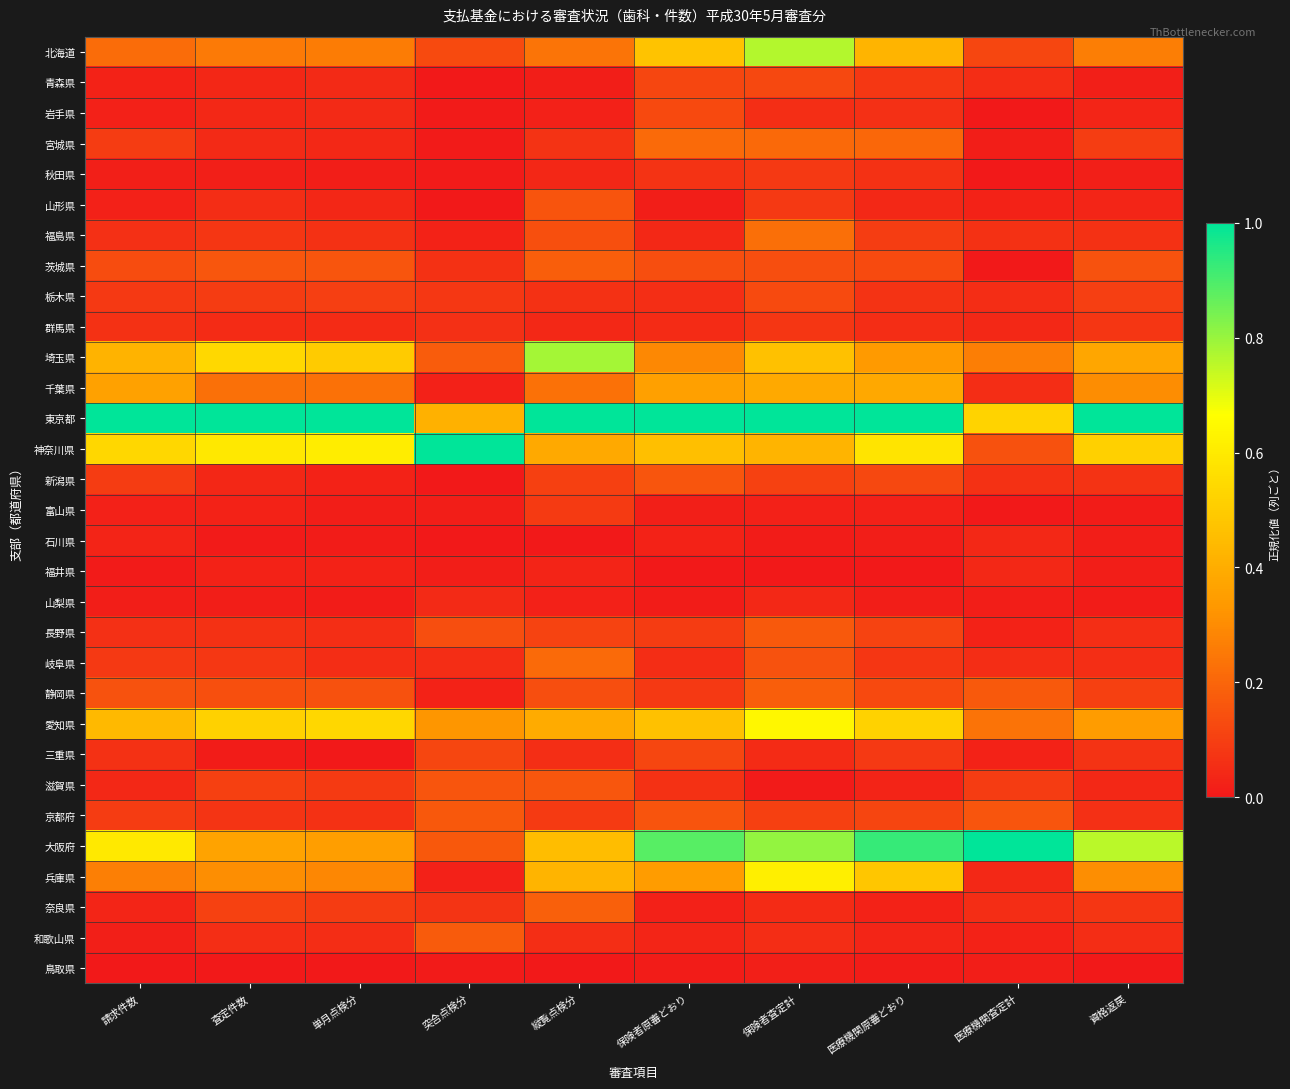

Reading left to right, extract all data points from this chart.

北海道: 請求件数=0.2	査定件数=0.3	単月点検分=0.3	突合点検分=0.1	縦覧点検分=0.2	保険者原審どおり=0.5	保険者査定計=0.8	医療機関原審どおり=0.4	医療機関査定計=0.1	資格返戻=0.3
青森県: 請求件数=0.0	査定件数=0.0	単月点検分=0.0	突合点検分=0.0	縦覧点検分=0.0	保険者原審どおり=0.1	保険者査定計=0.1	医療機関原審どおり=0.1	医療機関査定計=0.1	資格返戻=0.0
岩手県: 請求件数=0.0	査定件数=0.0	単月点検分=0.0	突合点検分=0.0	縦覧点検分=0.0	保険者原審どおり=0.1	保険者査定計=0.1	医療機関原審どおり=0.1	医療機関査定計=0.0	資格返戻=0.0
宮城県: 請求件数=0.1	査定件数=0.0	単月点検分=0.0	突合点検分=0.0	縦覧点検分=0.1	保険者原審どおり=0.2	保険者査定計=0.2	医療機関原審どおり=0.2	医療機関査定計=0.0	資格返戻=0.1
秋田県: 請求件数=0.0	査定件数=0.0	単月点検分=0.0	突合点検分=0.0	縦覧点検分=0.0	保険者原審どおり=0.1	保険者査定計=0.1	医療機関原審どおり=0.1	医療機関査定計=0.0	資格返戻=0.0
山形県: 請求件数=0.0	査定件数=0.1	単月点検分=0.0	突合点検分=0.0	縦覧点検分=0.2	保険者原審どおり=0.0	保険者査定計=0.1	医療機関原審どおり=0.0	医療機関査定計=0.0	資格返戻=0.0
福島県: 請求件数=0.1	査定件数=0.1	単月点検分=0.1	突合点検分=0.0	縦覧点検分=0.1	保険者原審どおり=0.0	保険者査定計=0.2	医療機関原審どおり=0.1	医療機関査定計=0.1	資格返戻=0.1
茨城県: 請求件数=0.1	査定件数=0.2	単月点検分=0.2	突合点検分=0.1	縦覧点検分=0.2	保険者原審どおり=0.1	保険者査定計=0.1	医療機関原審どおり=0.1	医療機関査定計=0.0	資格返戻=0.1
栃木県: 請求件数=0.1	査定件数=0.1	単月点検分=0.1	突合点検分=0.1	縦覧点検分=0.1	保険者原審どおり=0.1	保険者査定計=0.1	医療機関原審どおり=0.1	医療機関査定計=0.1	資格返戻=0.1
群馬県: 請求件数=0.1	査定件数=0.0	単月点検分=0.0	突合点検分=0.1	縦覧点検分=0.0	保険者原審どおり=0.0	保険者査定計=0.1	医療機関原審どおり=0.1	医療機関査定計=0.0	資格返戻=0.1
埼玉県: 請求件数=0.4	査定件数=0.5	単月点検分=0.5	突合点検分=0.2	縦覧点検分=0.8	保険者原審どおり=0.3	保険者査定計=0.5	医療機関原審どおり=0.3	医療機関査定計=0.3	資格返戻=0.4
千葉県: 請求件数=0.4	査定件数=0.2	単月点検分=0.2	突合点検分=0.0	縦覧点検分=0.2	保険者原審どおり=0.4	保険者査定計=0.4	医療機関原審どおり=0.4	医療機関査定計=0.1	資格返戻=0.3
東京都: 請求件数=1.0	査定件数=1.0	単月点検分=1.0	突合点検分=0.4	縦覧点検分=1.0	保険者原審どおり=1.0	保険者査定計=1.0	医療機関原審どおり=1.0	医療機関査定計=0.5	資格返戻=1.0
神奈川県: 請求件数=0.5	査定件数=0.6	単月点検分=0.6	突合点検分=1.0	縦覧点検分=0.4	保険者原審どおり=0.5	保険者査定計=0.4	医療機関原審どおり=0.6	医療機関査定計=0.1	資格返戻=0.5
新潟県: 請求件数=0.1	査定件数=0.0	単月点検分=0.0	突合点検分=0.0	縦覧点検分=0.1	保険者原審どおり=0.2	保険者査定計=0.1	医療機関原審どおり=0.1	医療機関査定計=0.1	資格返戻=0.1
富山県: 請求件数=0.0	査定件数=0.0	単月点検分=0.0	突合点検分=0.0	縦覧点検分=0.1	保険者原審どおり=0.0	保険者査定計=0.0	医療機関原審どおり=0.0	医療機関査定計=0.0	資格返戻=0.0
石川県: 請求件数=0.0	査定件数=0.0	単月点検分=0.0	突合点検分=0.0	縦覧点検分=0.0	保険者原審どおり=0.0	保険者査定計=0.0	医療機関原審どおり=0.0	医療機関査定計=0.0	資格返戻=0.0
福井県: 請求件数=0.0	査定件数=0.0	単月点検分=0.0	突合点検分=0.0	縦覧点検分=0.0	保険者原審どおり=0.0	保険者査定計=0.0	医療機関原審どおり=0.0	医療機関査定計=0.0	資格返戻=0.0
山梨県: 請求件数=0.0	査定件数=0.0	単月点検分=0.0	突合点検分=0.0	縦覧点検分=0.0	保険者原審どおり=0.0	保険者査定計=0.0	医療機関原審どおり=0.0	医療機関査定計=0.0	資格返戻=0.0
長野県: 請求件数=0.1	査定件数=0.1	単月点検分=0.1	突合点検分=0.1	縦覧点検分=0.1	保険者原審どおり=0.1	保険者査定計=0.2	医療機関原審どおり=0.1	医療機関査定計=0.0	資格返戻=0.1
岐阜県: 請求件数=0.1	査定件数=0.1	単月点検分=0.1	突合点検分=0.1	縦覧点検分=0.2	保険者原審どおり=0.1	保険者査定計=0.2	医療機関原審どおり=0.1	医療機関査定計=0.1	資格返戻=0.1
静岡県: 請求件数=0.2	査定件数=0.1	単月点検分=0.1	突合点検分=0.0	縦覧点検分=0.1	保険者原審どおり=0.1	保険者査定計=0.2	医療機関原審どおり=0.1	医療機関査定計=0.2	資格返戻=0.1
愛知県: 請求件数=0.4	査定件数=0.5	単月点検分=0.5	突合点検分=0.3	縦覧点検分=0.4	保険者原審どおり=0.5	保険者査定計=0.6	医療機関原審どおり=0.5	医療機関査定計=0.2	資格返戻=0.3
三重県: 請求件数=0.1	査定件数=0.0	単月点検分=0.0	突合点検分=0.1	縦覧点検分=0.1	保険者原審どおり=0.1	保険者査定計=0.0	医療機関原審どおり=0.1	医療機関査定計=0.0	資格返戻=0.1
滋賀県: 請求件数=0.0	査定件数=0.1	単月点検分=0.1	突合点検分=0.2	縦覧点検分=0.2	保険者原審どおり=0.1	保険者査定計=0.0	医療機関原審どおり=0.0	医療機関査定計=0.1	資格返戻=0.0
京都府: 請求件数=0.1	査定件数=0.1	単月点検分=0.1	突合点検分=0.2	縦覧点検分=0.1	保険者原審どおり=0.2	保険者査定計=0.1	医療機関原審どおり=0.1	医療機関査定計=0.2	資格返戻=0.1
大阪府: 請求件数=0.6	査定件数=0.4	単月点検分=0.4	突合点検分=0.2	縦覧点検分=0.5	保険者原審どおり=0.9	保険者査定計=0.8	医療機関原審どおり=0.9	医療機関査定計=1.0	資格返戻=0.8
兵庫県: 請求件数=0.3	査定件数=0.3	単月点検分=0.3	突合点検分=0.0	縦覧点検分=0.4	保険者原審どおり=0.3	保険者査定計=0.6	医療機関原審どおり=0.5	医療機関査定計=0.0	資格返戻=0.3
奈良県: 請求件数=0.0	査定件数=0.1	単月点検分=0.1	突合点検分=0.1	縦覧点検分=0.2	保険者原審どおり=0.0	保険者査定計=0.0	医療機関原審どおり=0.0	医療機関査定計=0.1	資格返戻=0.1
和歌山県: 請求件数=0.0	査定件数=0.1	単月点検分=0.1	突合点検分=0.2	縦覧点検分=0.1	保険者原審どおり=0.0	保険者査定計=0.1	医療機関原審どおり=0.0	医療機関査定計=0.0	資格返戻=0.1
鳥取県: 請求件数=0.0	査定件数=0.0	単月点検分=0.0	突合点検分=0.0	縦覧点検分=0.0	保険者原審どおり=0.0	保険者査定計=0.0	医療機関原審どおり=0.0	医療機関査定計=0.0	資格返戻=0.0